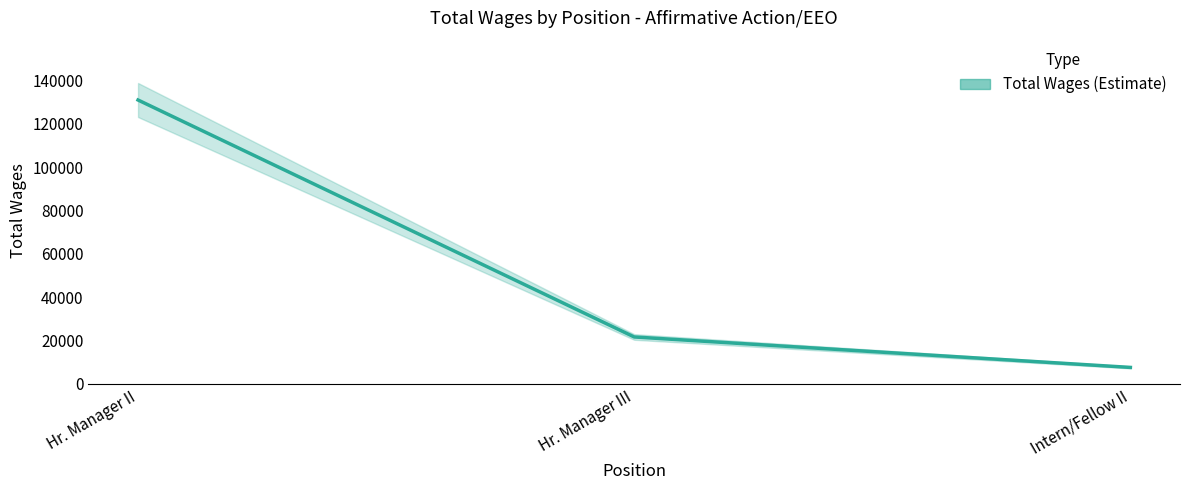

What is the label of the 3rd point from the right?

Hr. Manager II